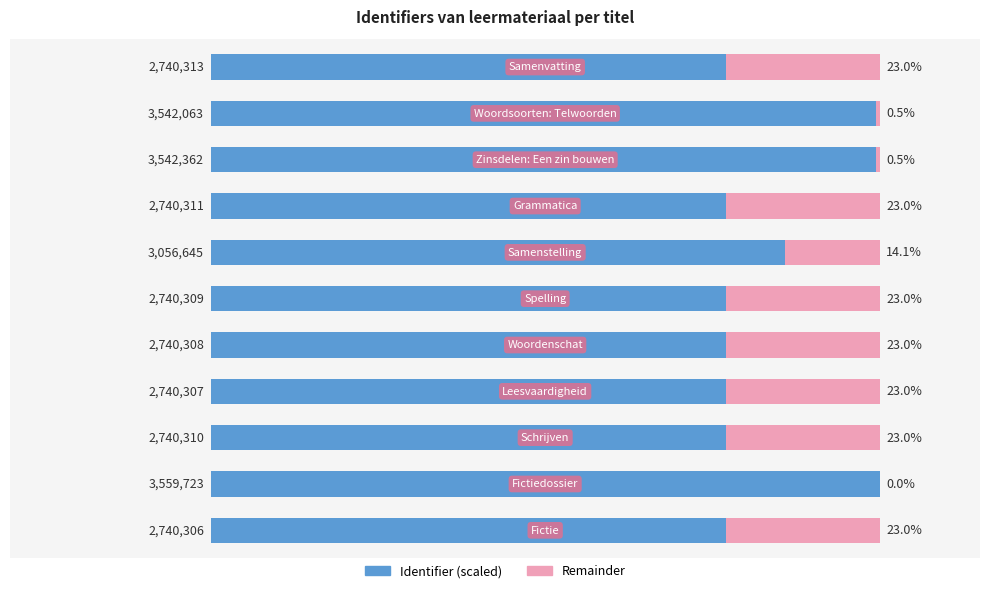

What is the difference between the second highest and minimum values in the Remainder series?

23.0